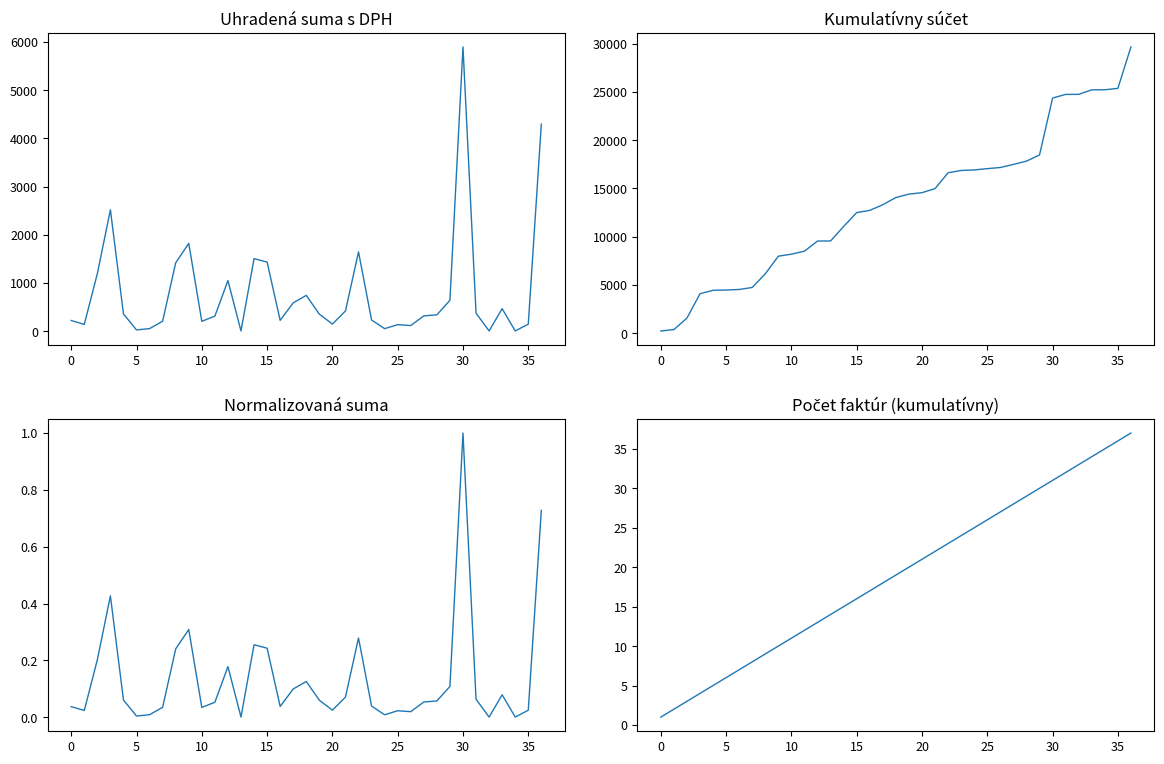

What is the sum of the Počet faktúr (kumulatívny) values at 13 and 36?

51.0